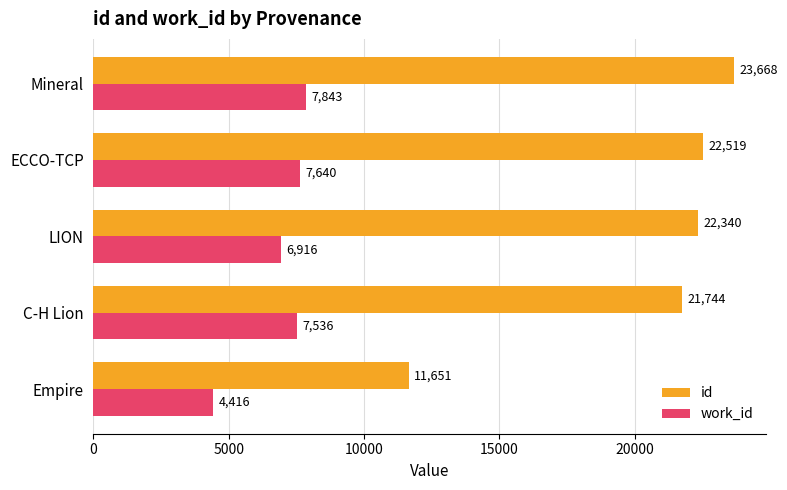

Rank the series by their average value, from highest to lowest.

id, work_id